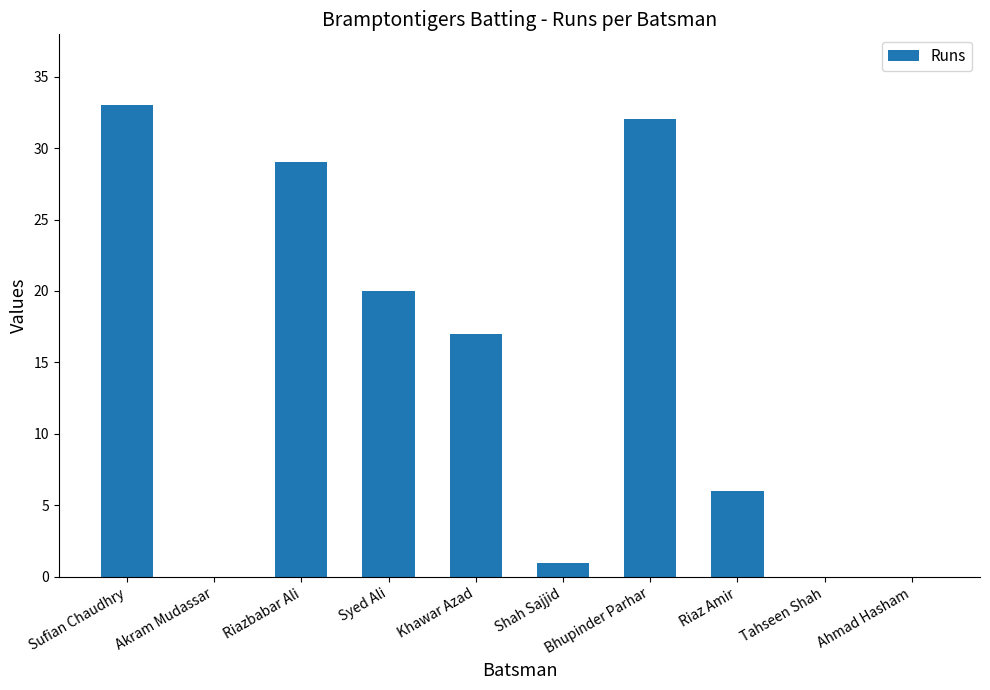

Reading left to right, extract all data points from this chart.

33	0	29	20	17	1	32	6	0	0